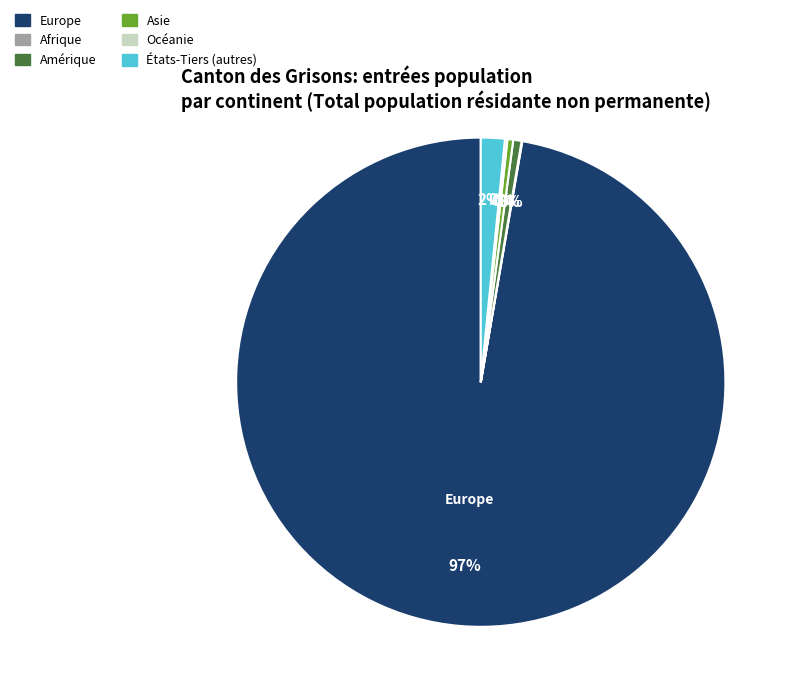

To the nearest percent, what is the difference between the largest and smallest slice percentages?

97%